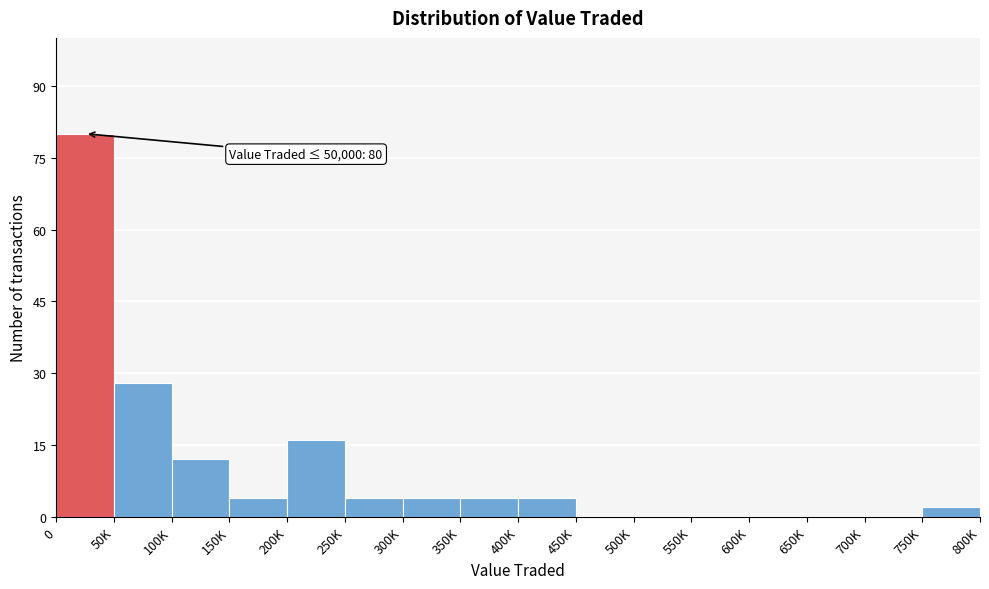

Reading left to right, what are all the values shown in this chart?

0=80	50K=28	100K=12	150K=4	200K=16	250K=4	300K=4	350K=4	400K=4	450K=0	500K=0	550K=0	600K=0	650K=0	700K=0	750K=2